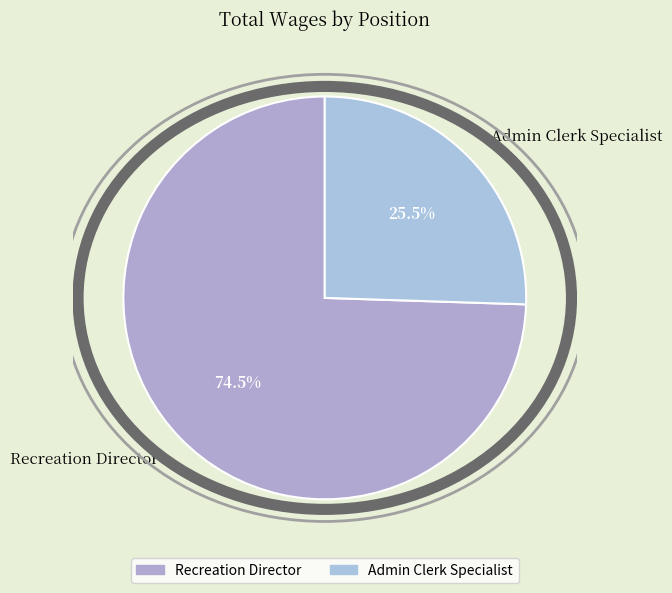

Which category accounts for the majority?

Recreation Director